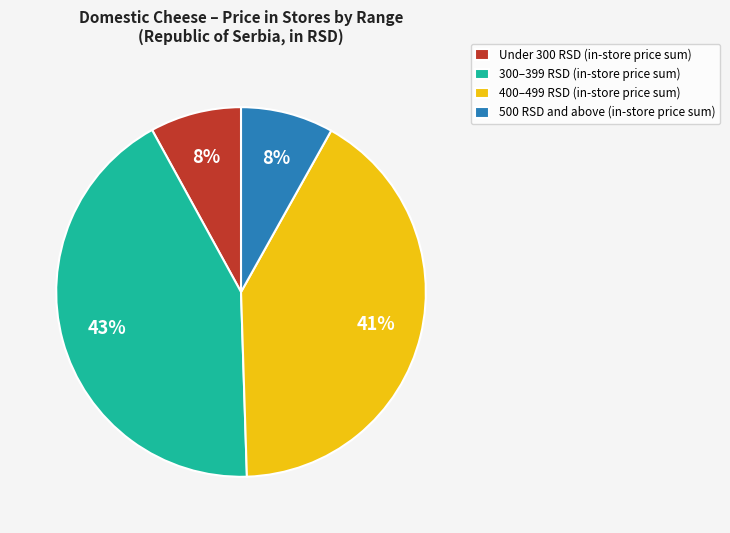

Is the sum of 500 RSD and above (in-store price sum) and 400–499 RSD (in-store price sum) greater than half?

No